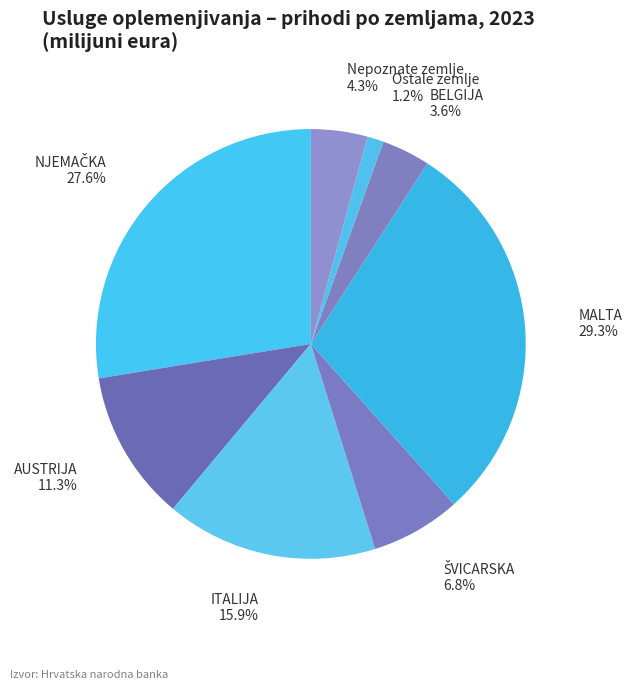

Is there a majority slice in this chart?

No